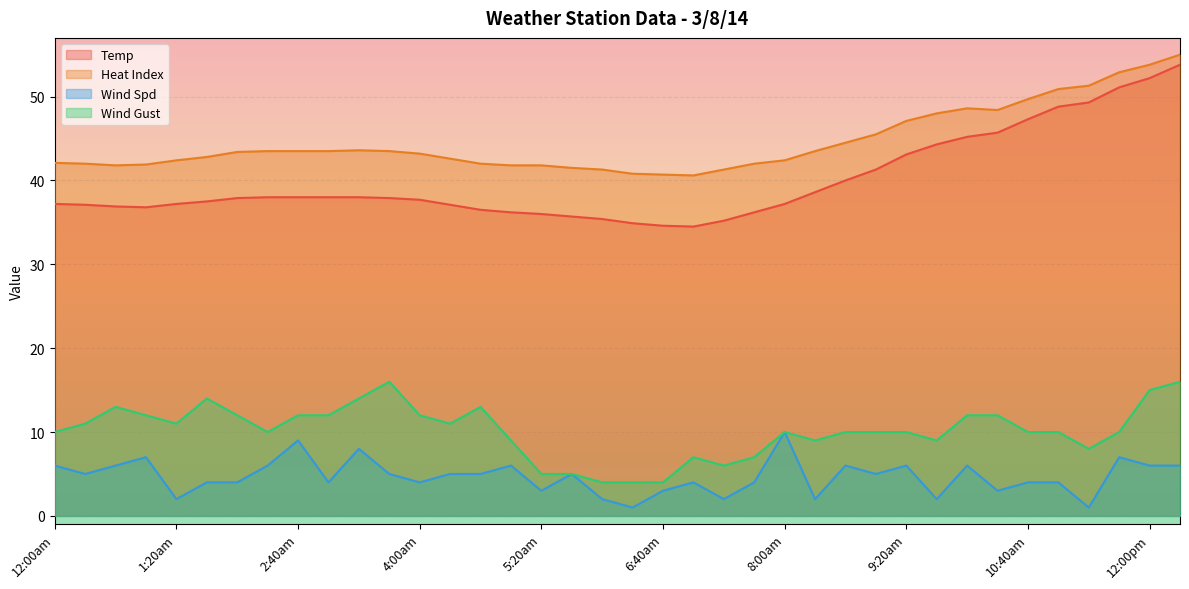

How many lines are shown in the chart?

4